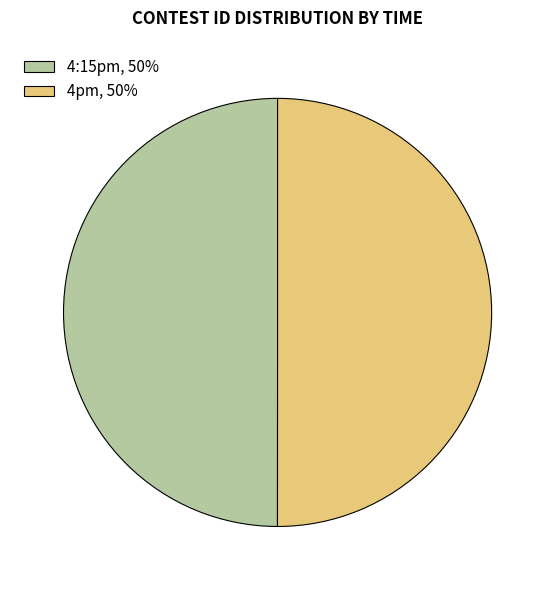

What is the ratio of the value at 4pm to the value at 4:15pm?

1.0